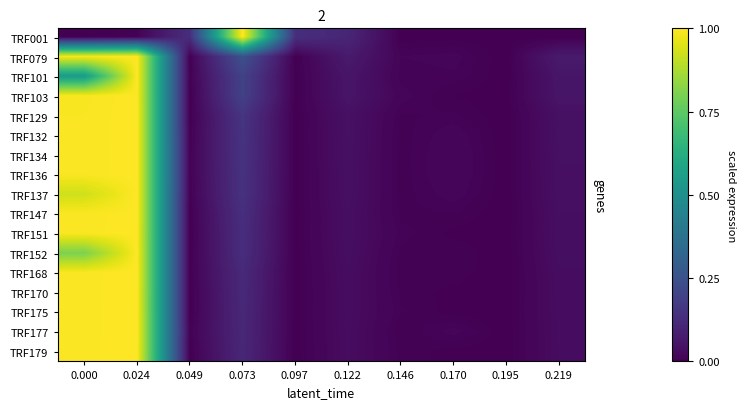

Rank the series by their maximum value, from highest to lowest.

TRF001, TRF079, TRF101, TRF103, TRF129, TRF132, TRF134, TRF136, TRF137, TRF147, TRF151, TRF152, TRF168, TRF170, TRF175, TRF177, TRF179